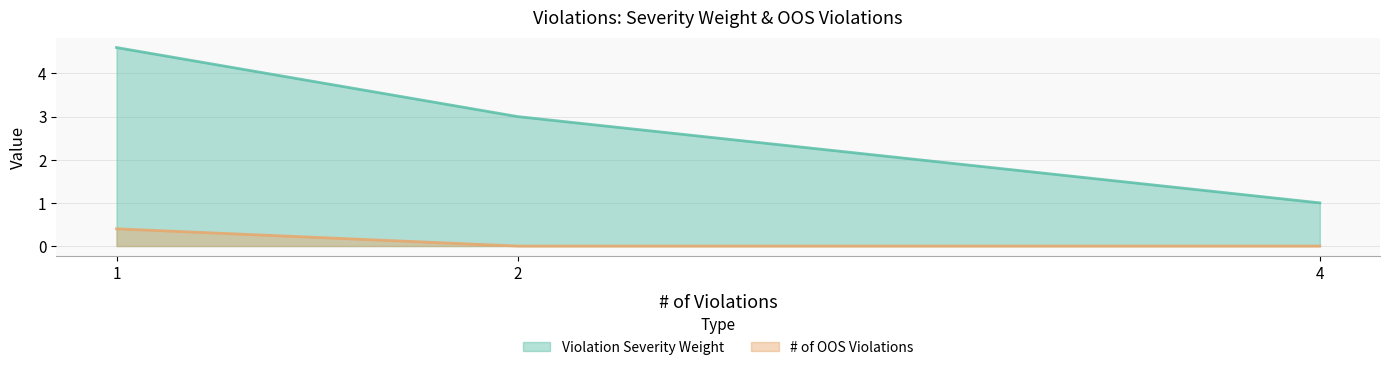

What are all the series names shown in the legend?

Violation Severity Weight, # of OOS Violations